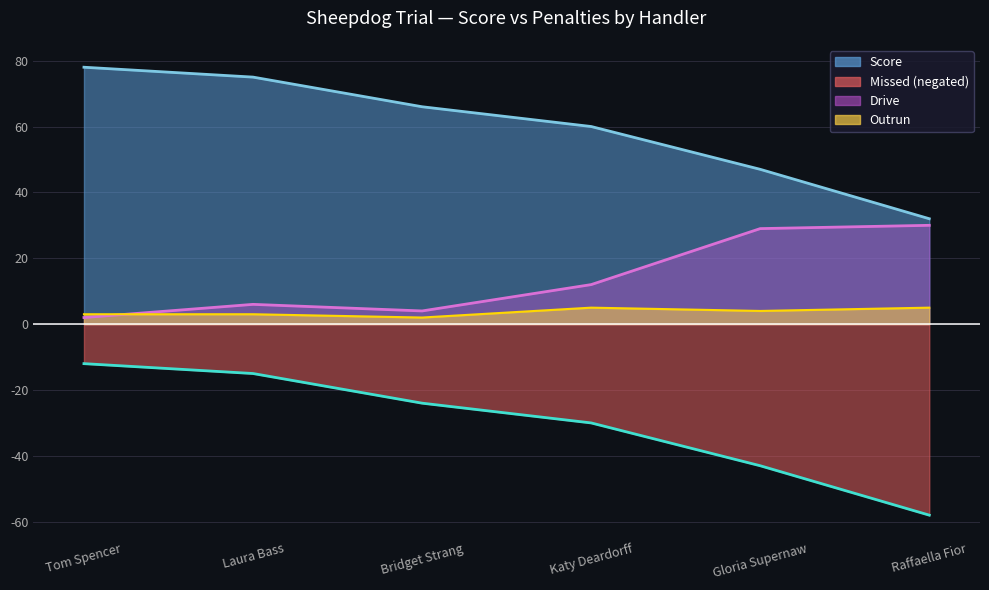

Which category has the lowest value across all series?

Raffaella Fior